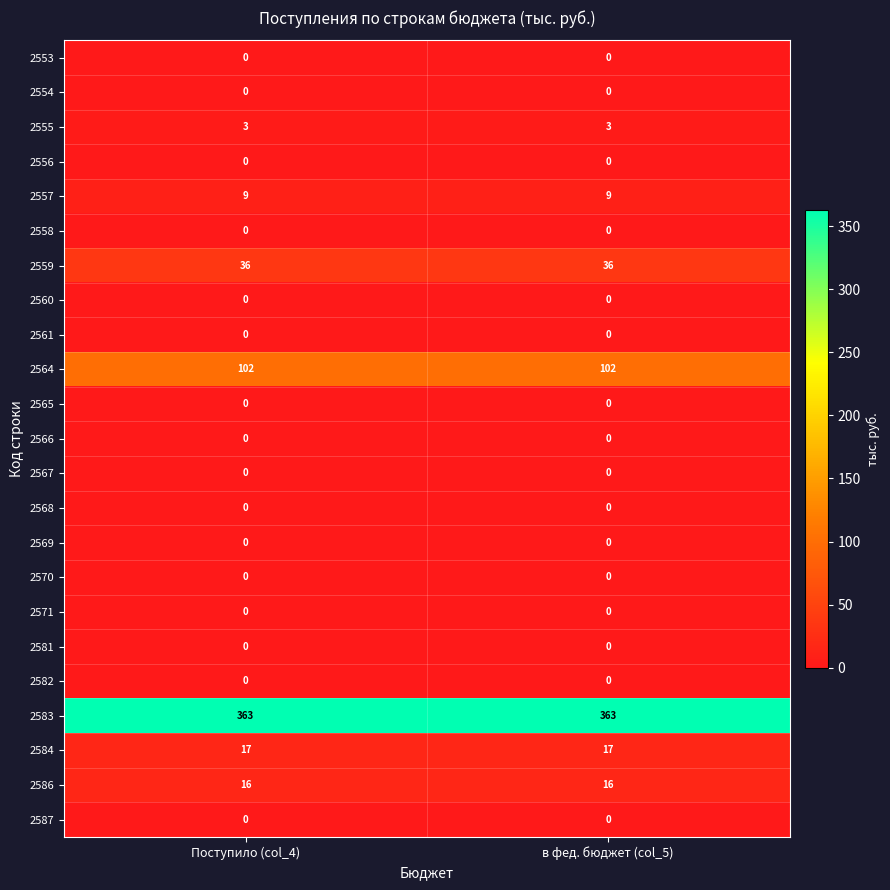

The 2568 series shows 0 at в фед. бюджет (col_5). True or false?

True